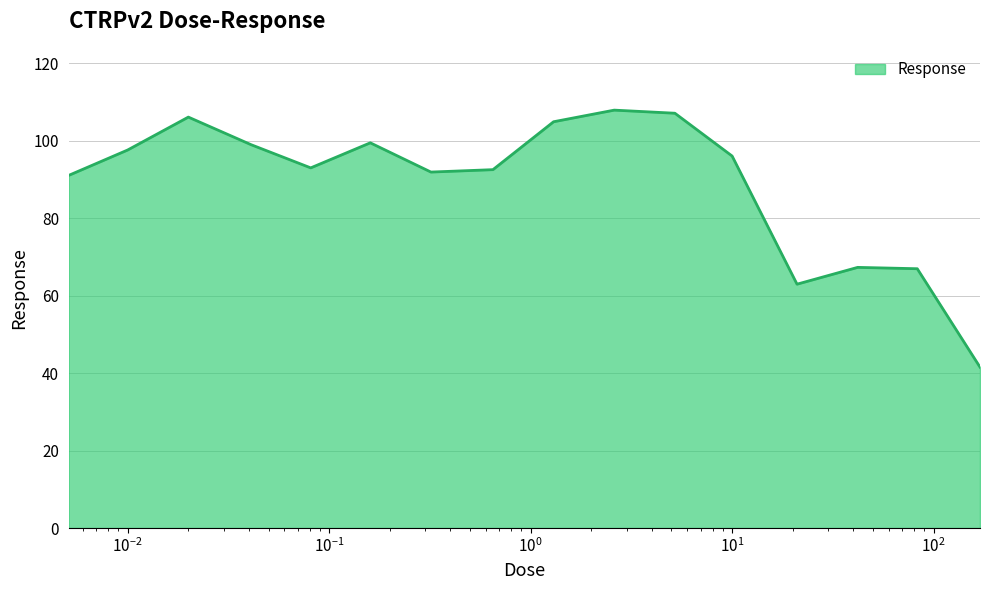

What is the difference between the maximum and minimum values?

66.4